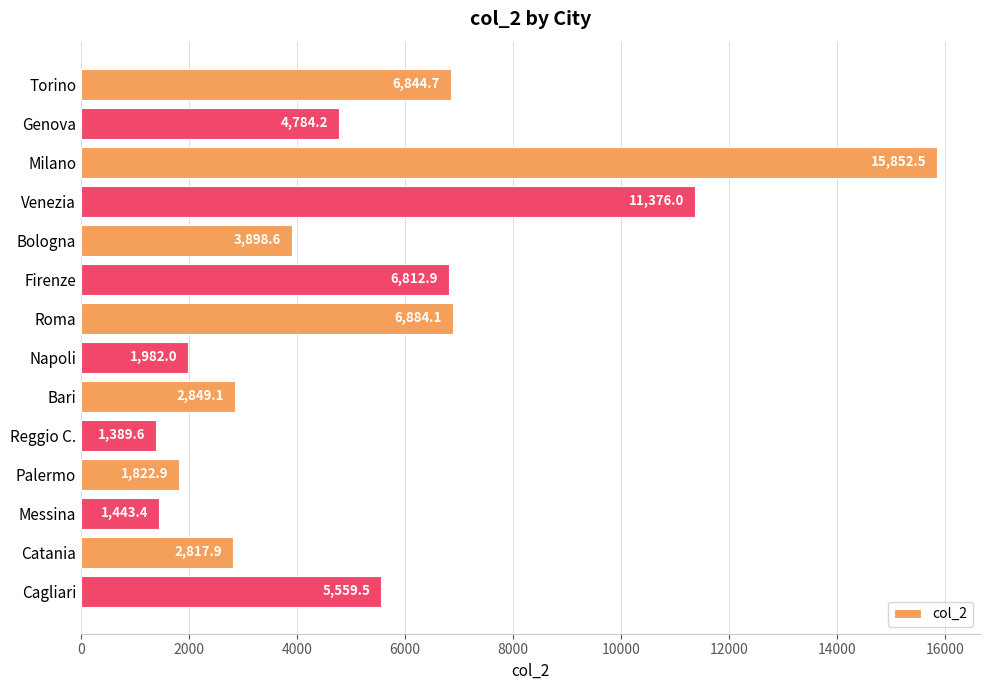

How many bars are there in total?

14